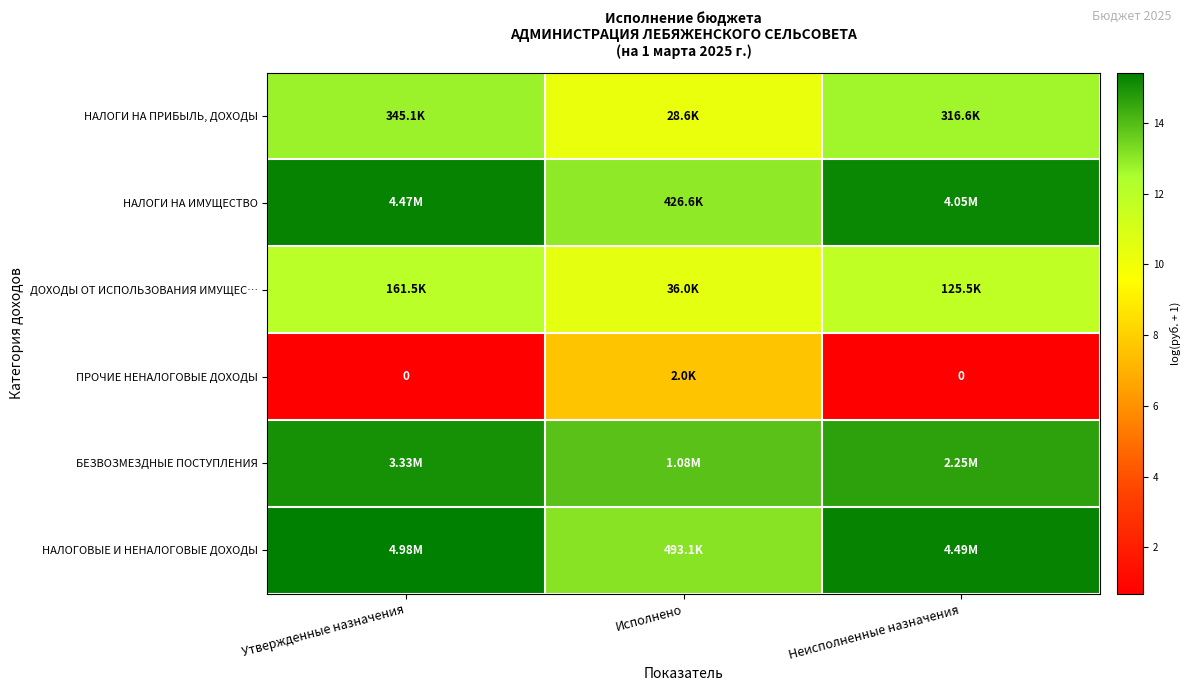

Where is НАЛОГИ НА ПРИБЫЛЬ, ДОХОДЫ nearest to the value 11?

Исполнено